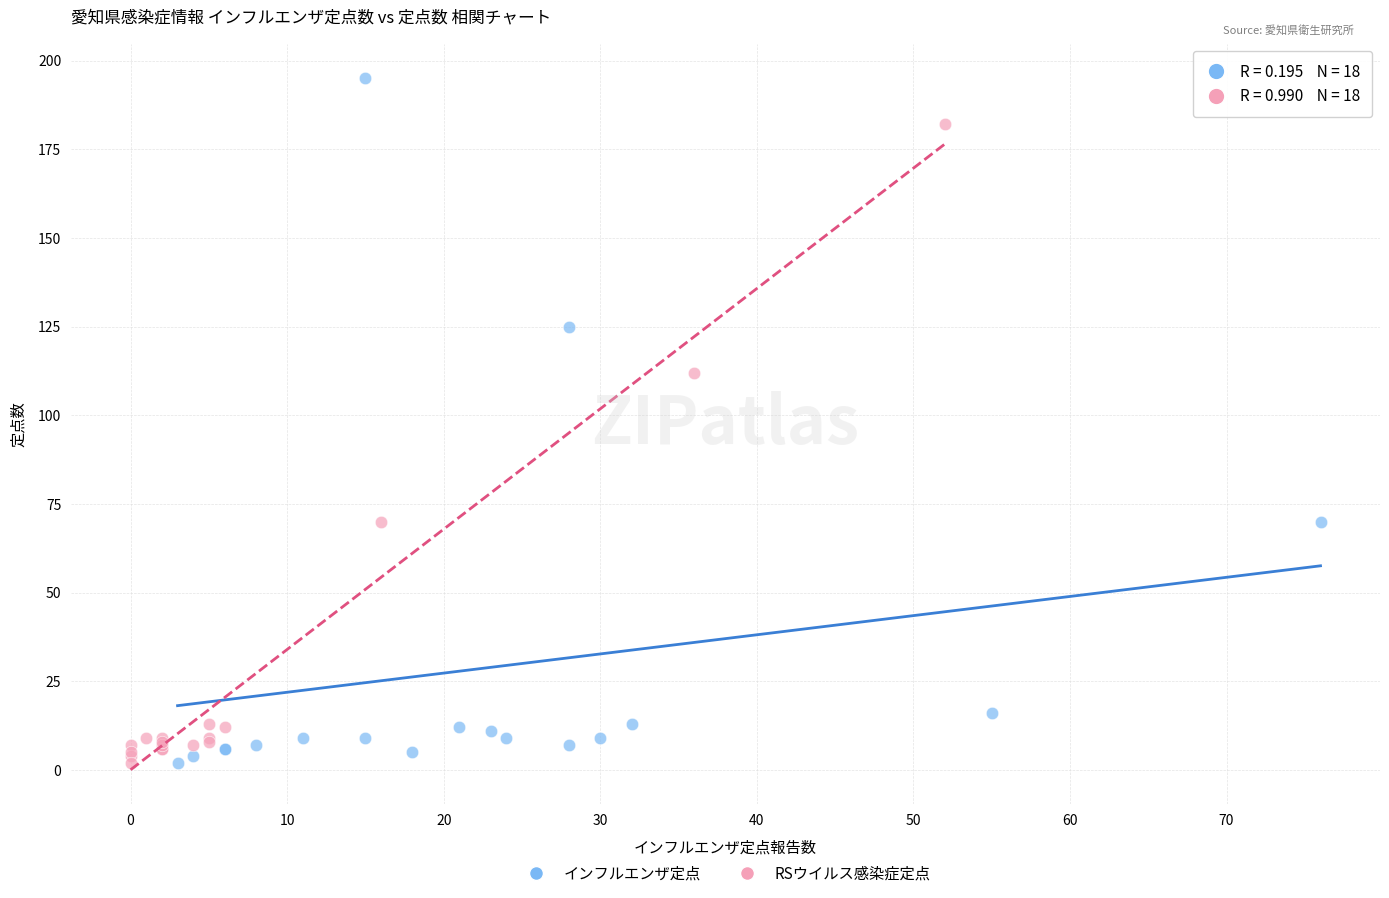

Which series has the largest Y range (max minus min)?

インフルエンザ定点